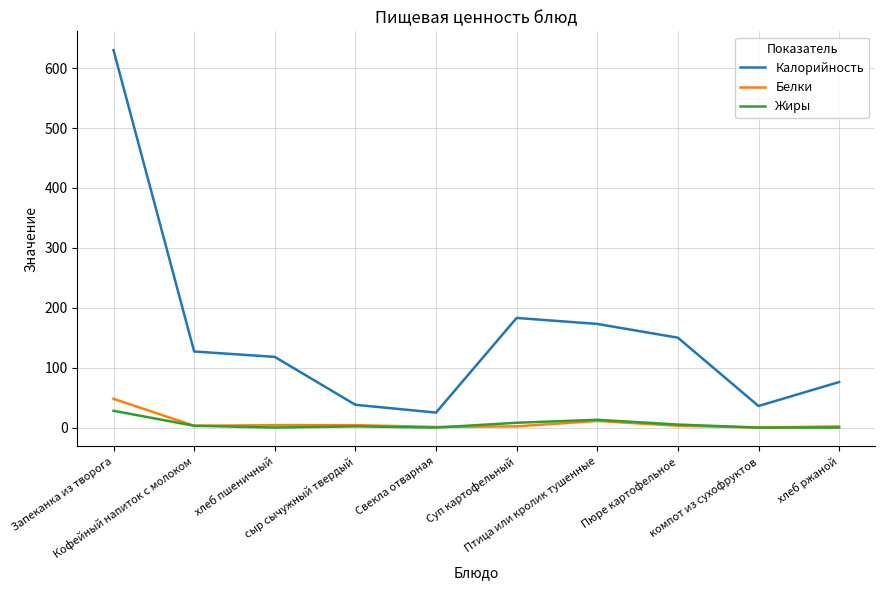

The value of Белки at Суп картофельный is 2. True or false?

True